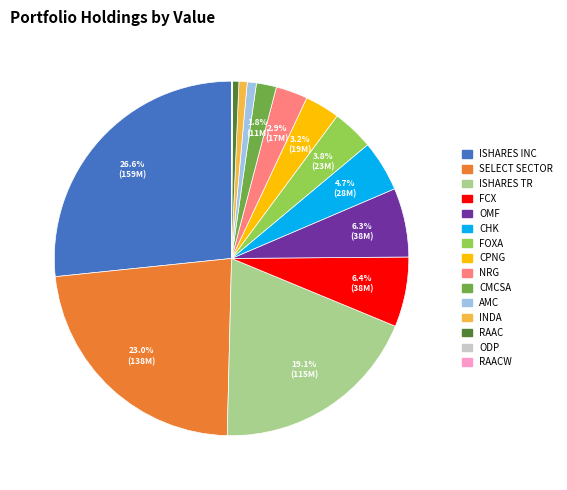

Is FCX the majority of the pie?

No